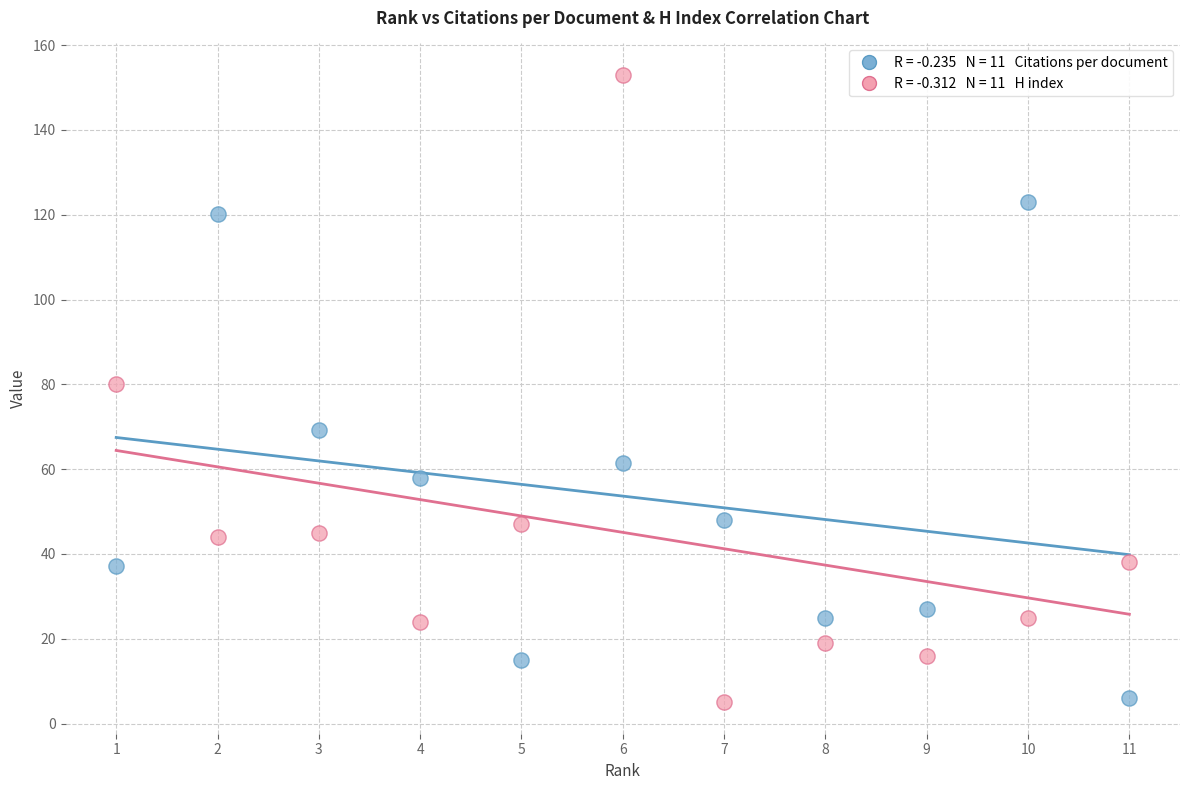

Across all data points, what is the range of X values (max minus min)?

10.0